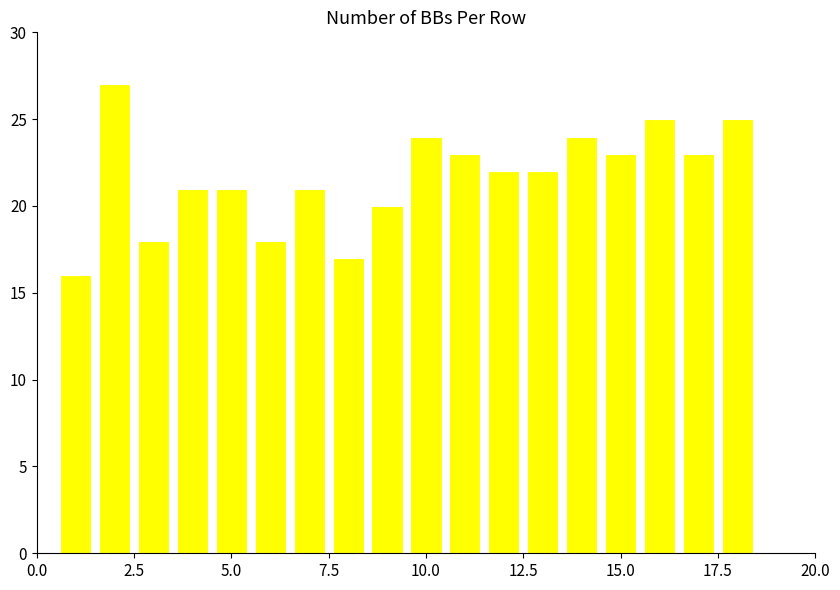

What is the difference between the maximum and minimum values?

11